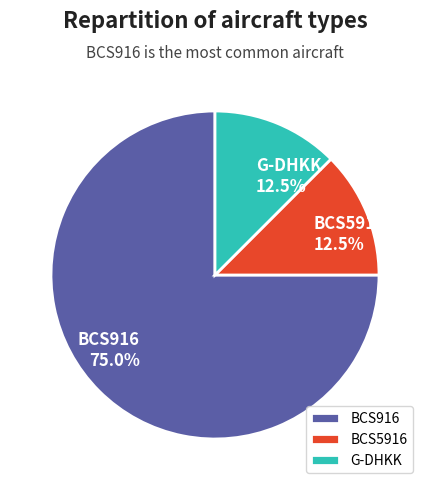

What portion of the pie excludes BCS916?

25.0%